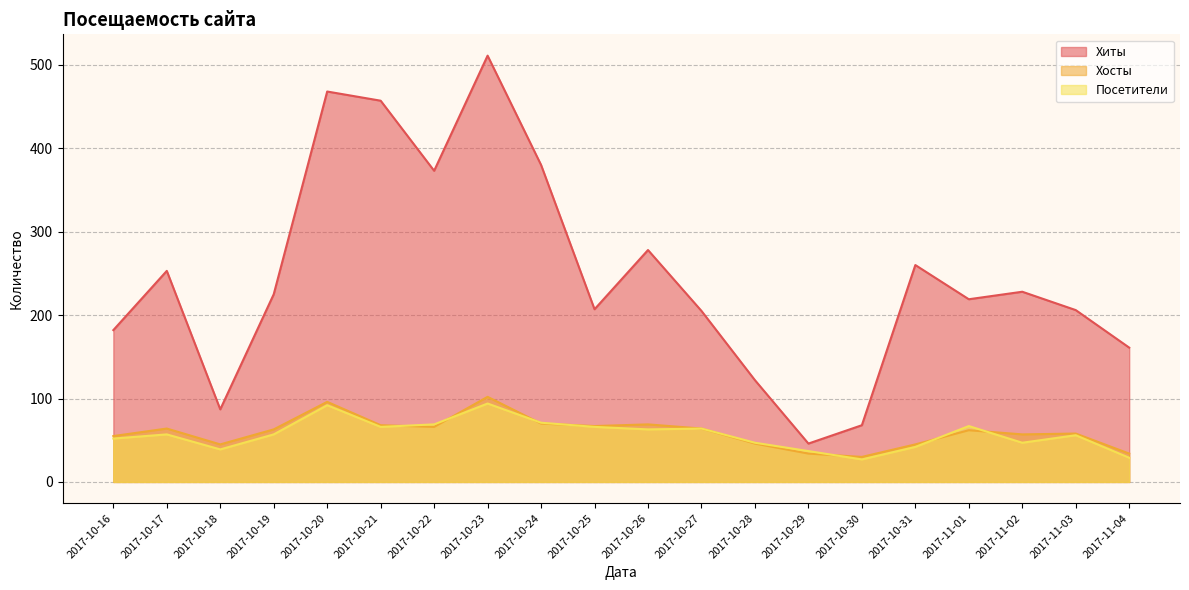

At which category does Хосты reach its first local valley?

2017-10-18